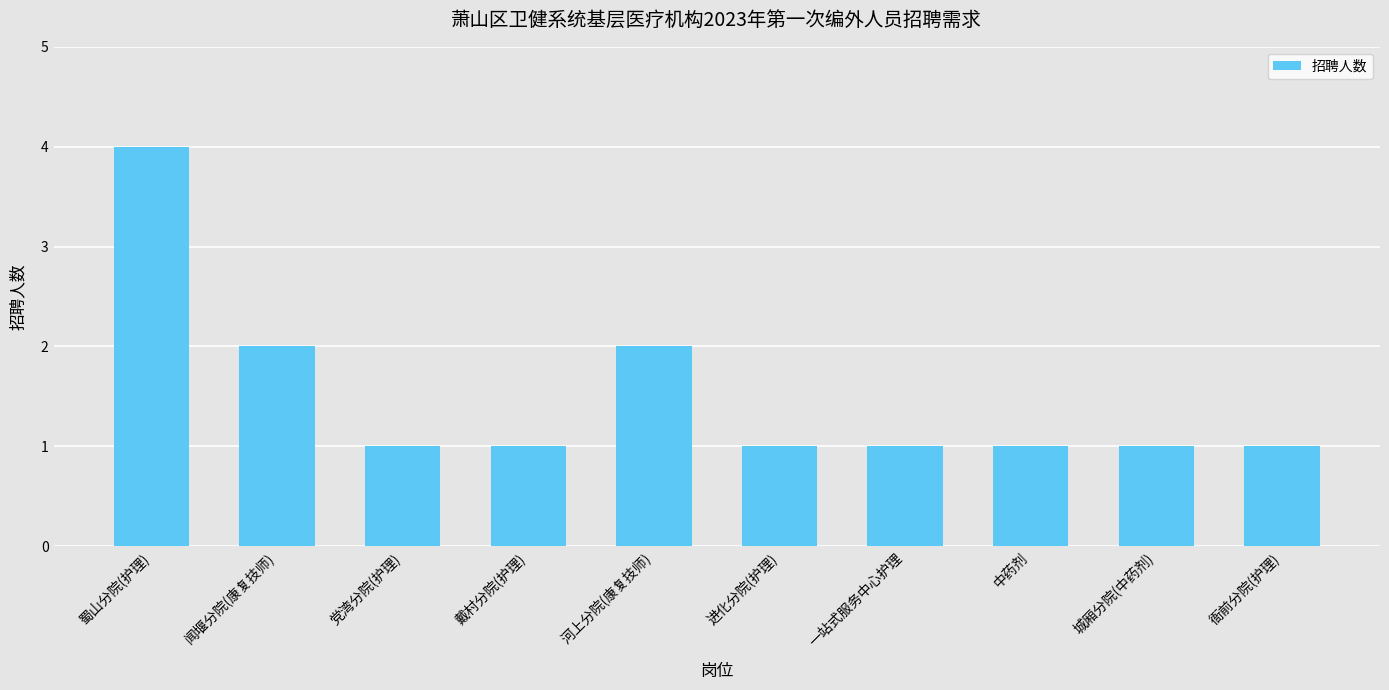

What is the difference between the maximum and minimum values?

3